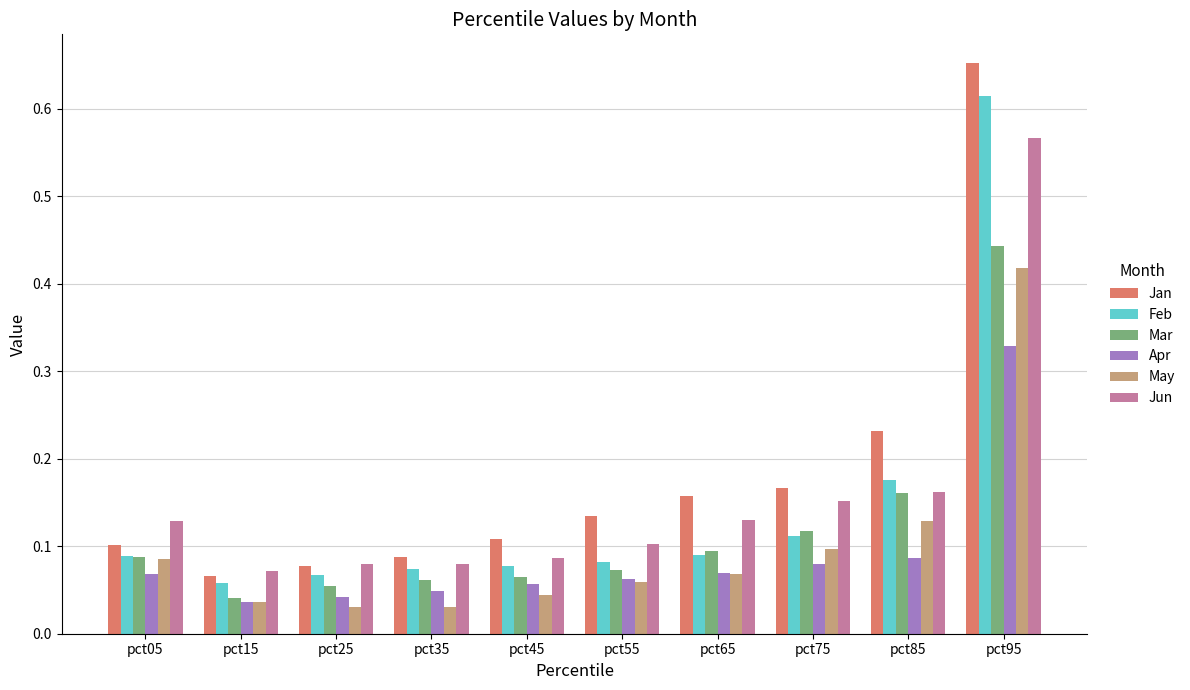

The value of Apr at pct85 is 0.1. True or false?

True